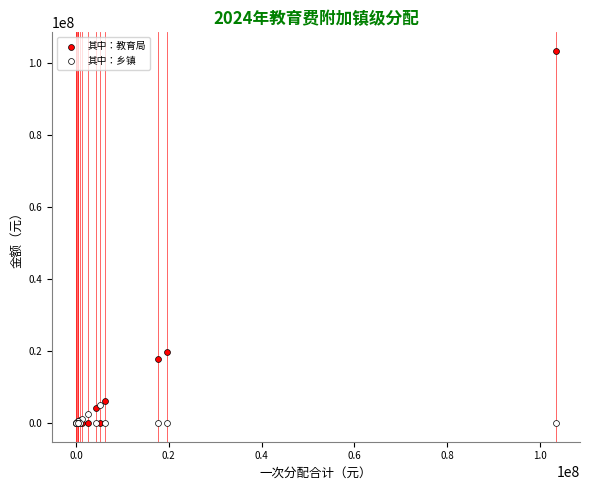

Across all series, what Y value is closest to 51731104?

19700000.0